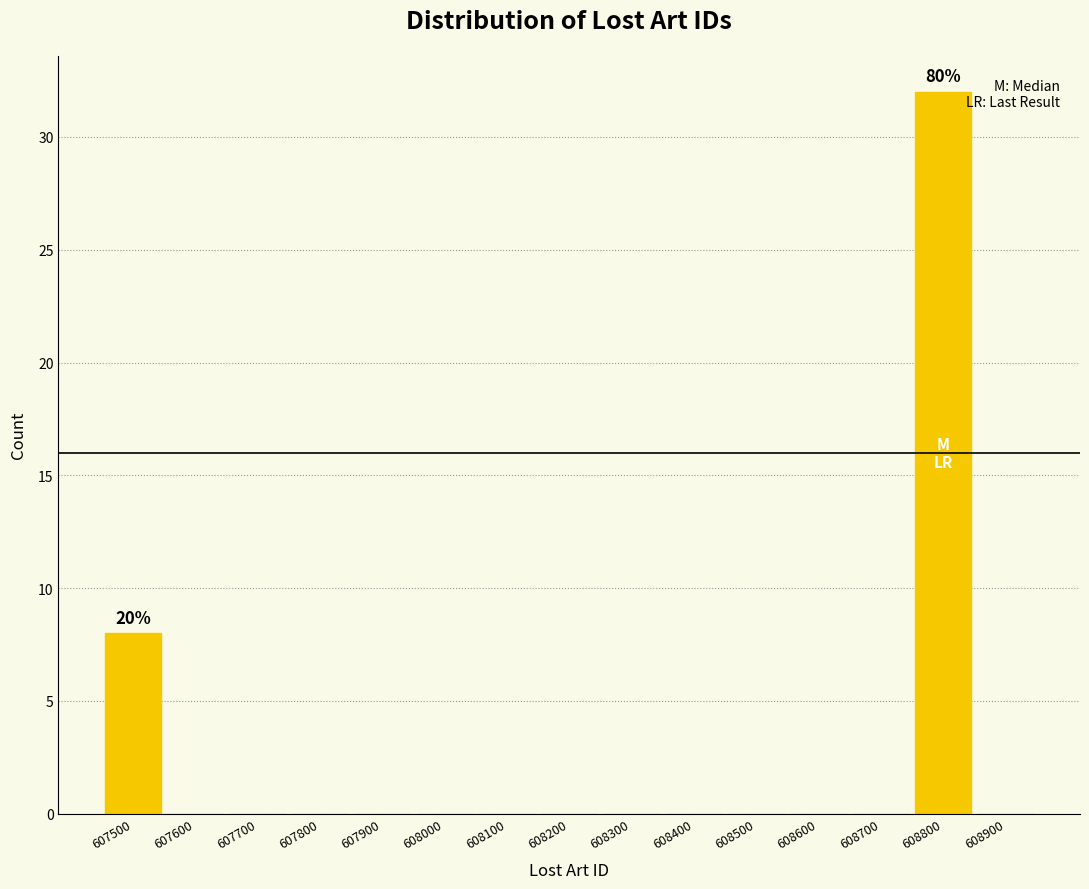

Reading left to right, list all the values displayed in this chart.

607500=8	607600=0	607700=0	607800=0	607900=0	608000=0	608100=0	608200=0	608300=0	608400=0	608500=0	608600=0	608700=0	608800=32	608900=0